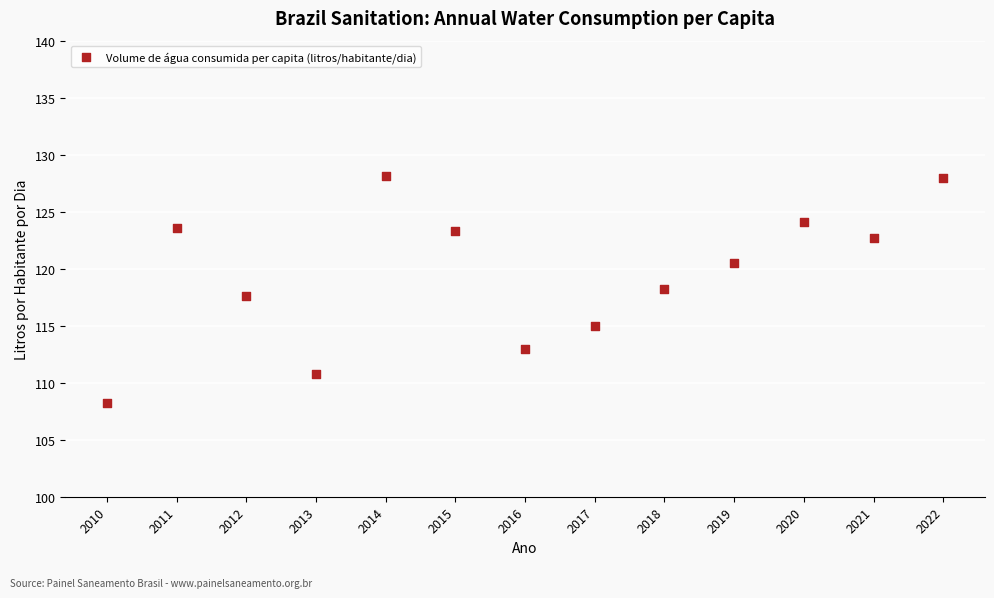

What is the range of X values (max minus min)?

12.0